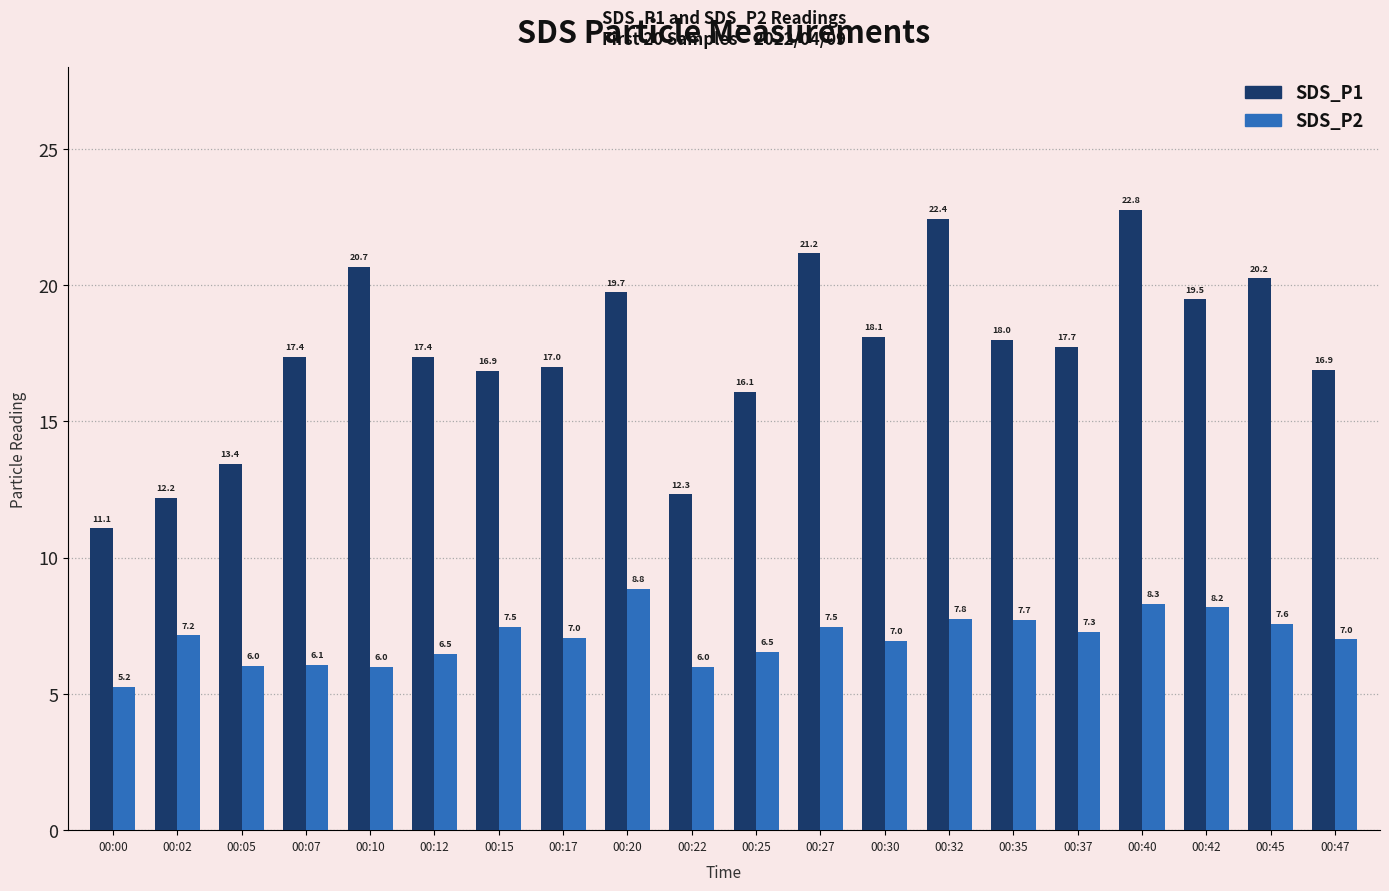

Rank the series by their maximum value, from lowest to highest.

SDS_P2, SDS_P1